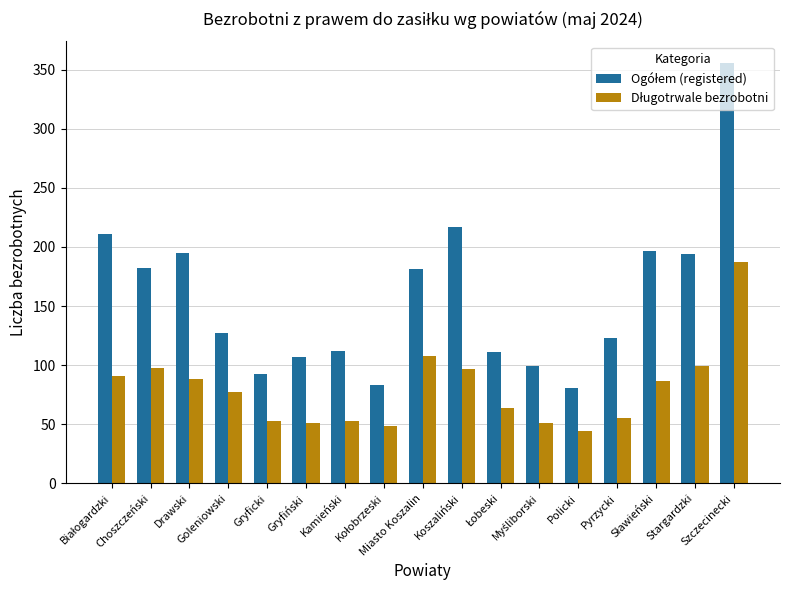

At how many categories does at least one series exceed 117?

10